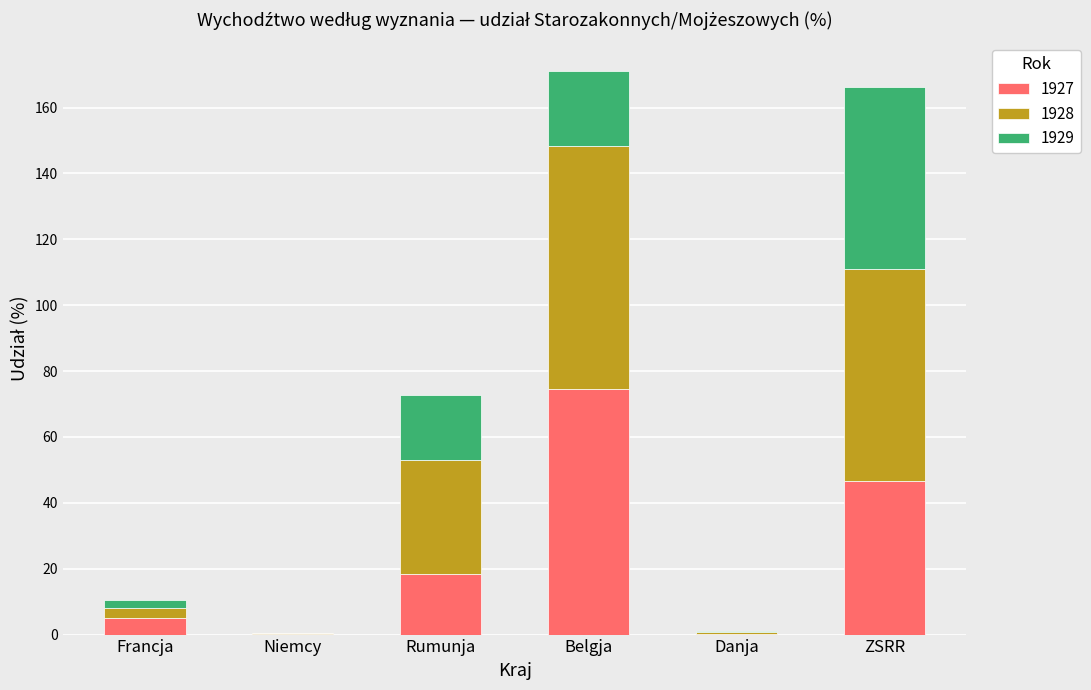

At which label is 1927 closest to 37?

ZSRR